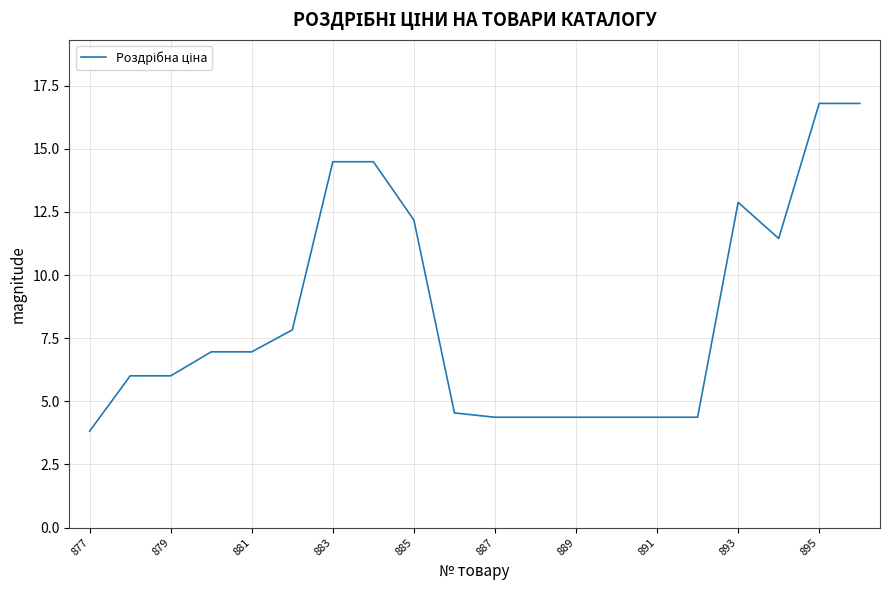

How many lines are shown in the chart?

1